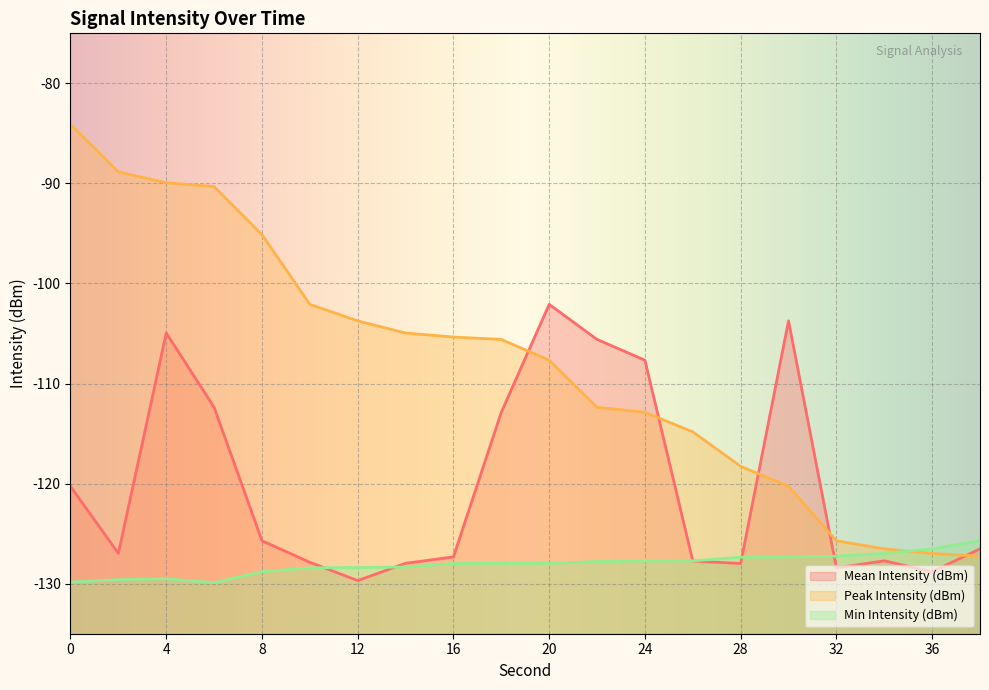

Is the value of Peak Intensity (dBm) at 22 greater than the value of Min Intensity (dBm) at 36?

Yes